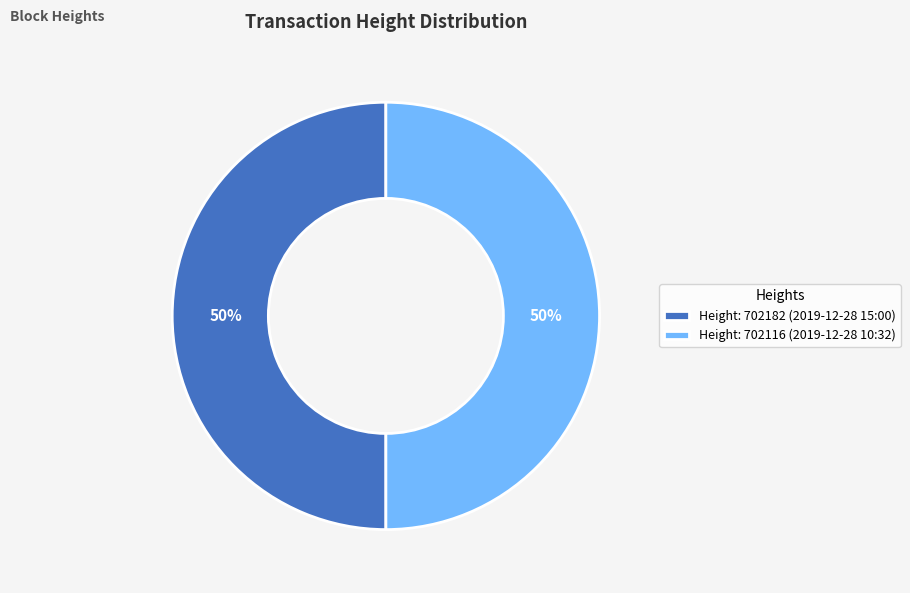

To the nearest percent, what portion does Height: 702116 (2019-12-28 10:32) represent?

50%